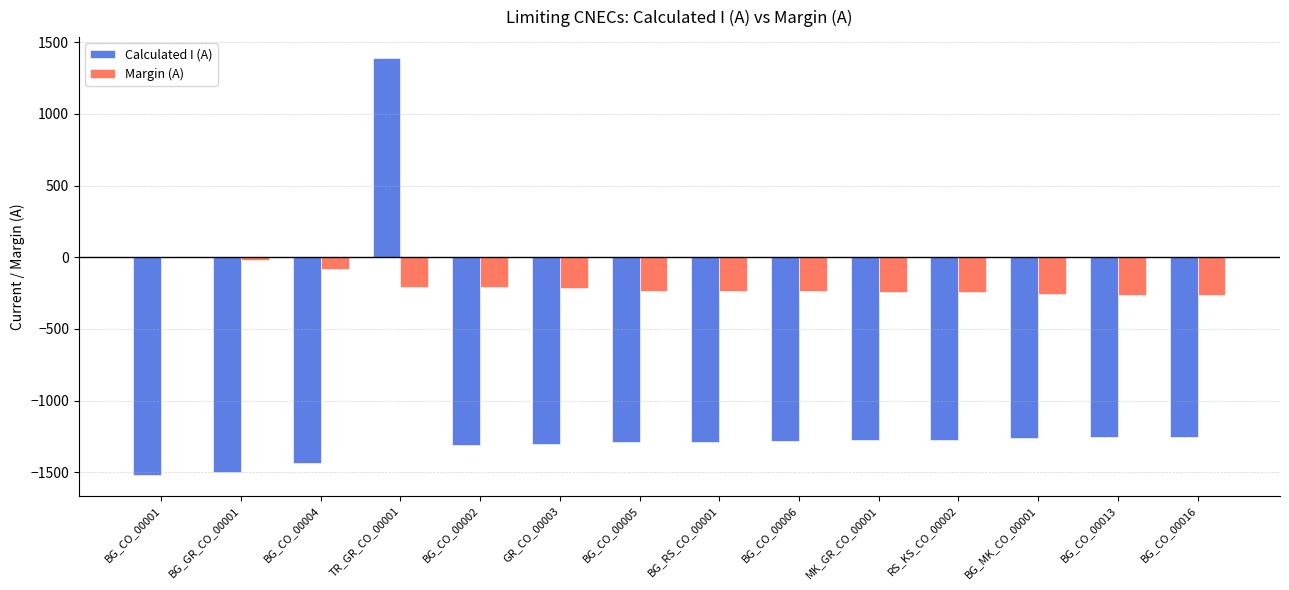

How many series are shown in this chart?

2